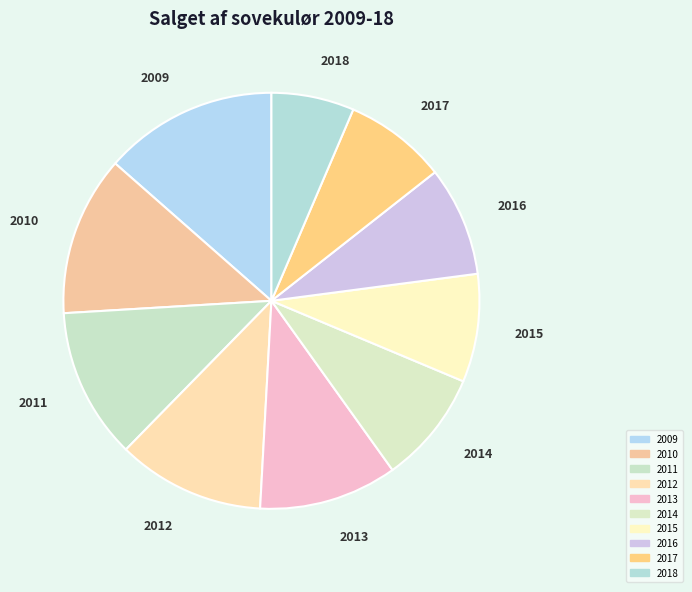

How many segments does this pie chart have?

10